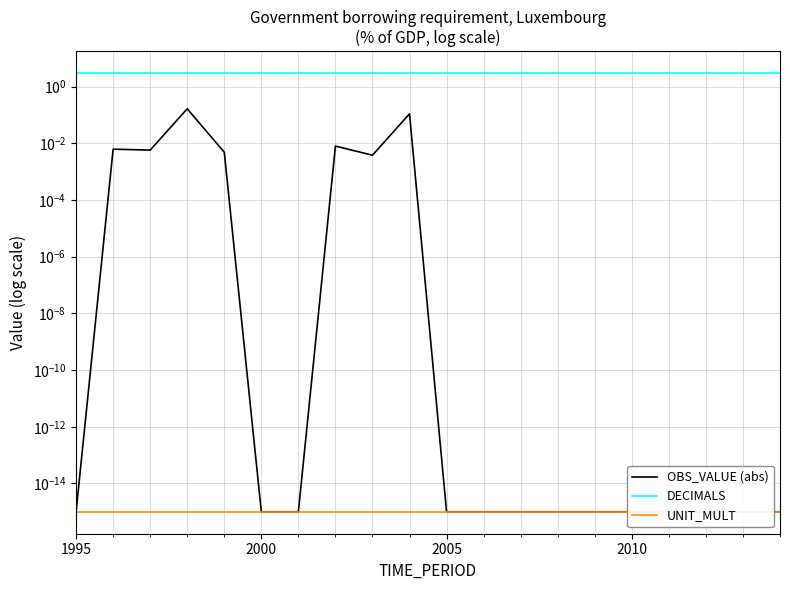

Is this an area chart (filled region under the line)?

No